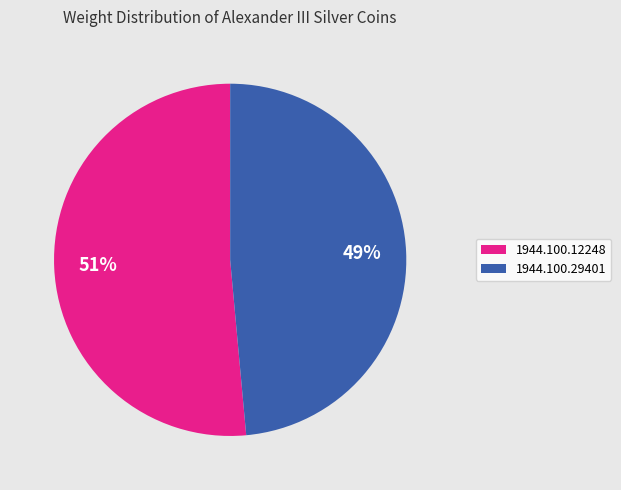

Which has a higher value, 1944.100.29401 or 1944.100.12248?

1944.100.12248